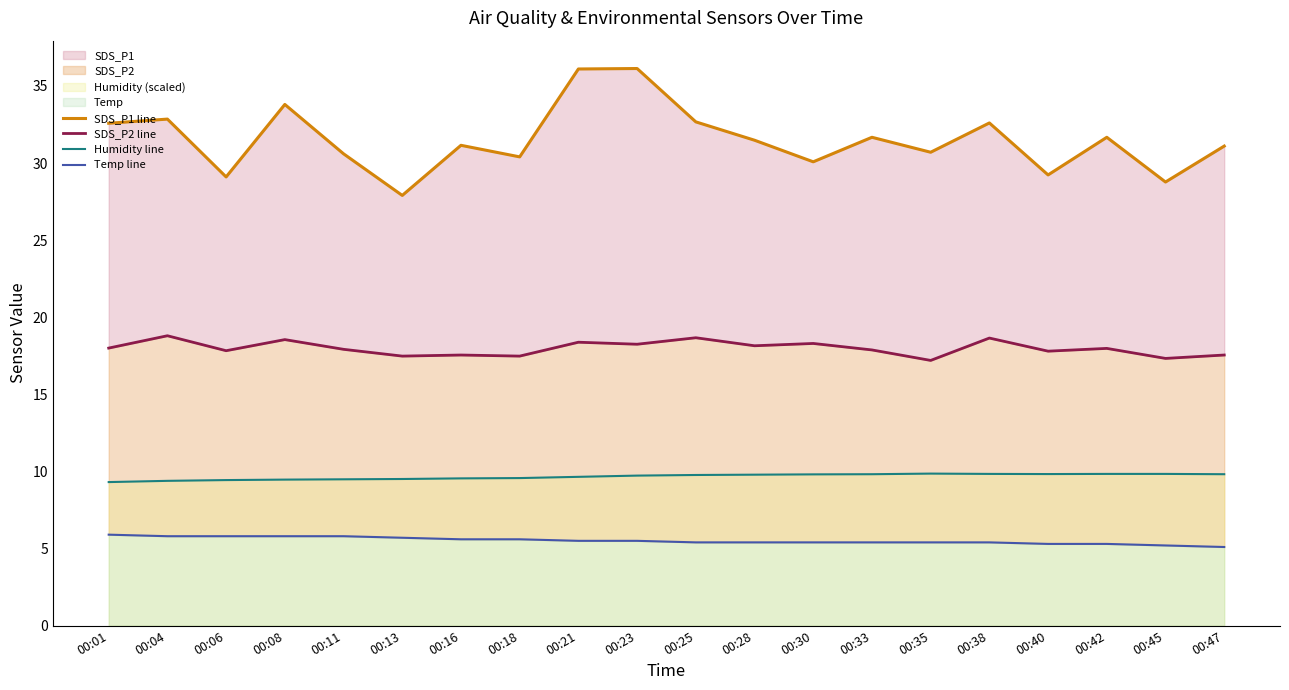

At which category does Humidity line reach its first local peak?

00:35